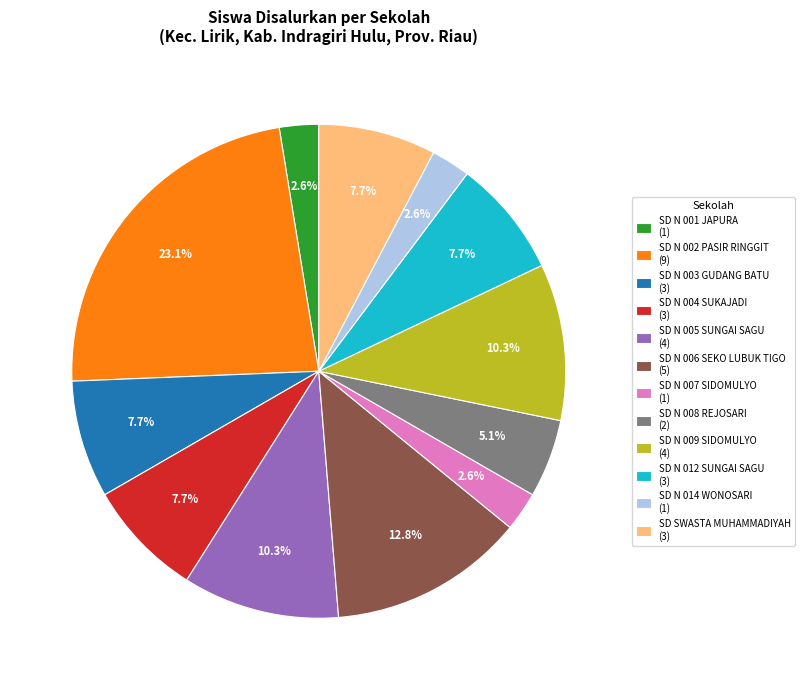

Which category has the biggest portion of the pie?

SD N 002 PASIR RINGGIT (9)